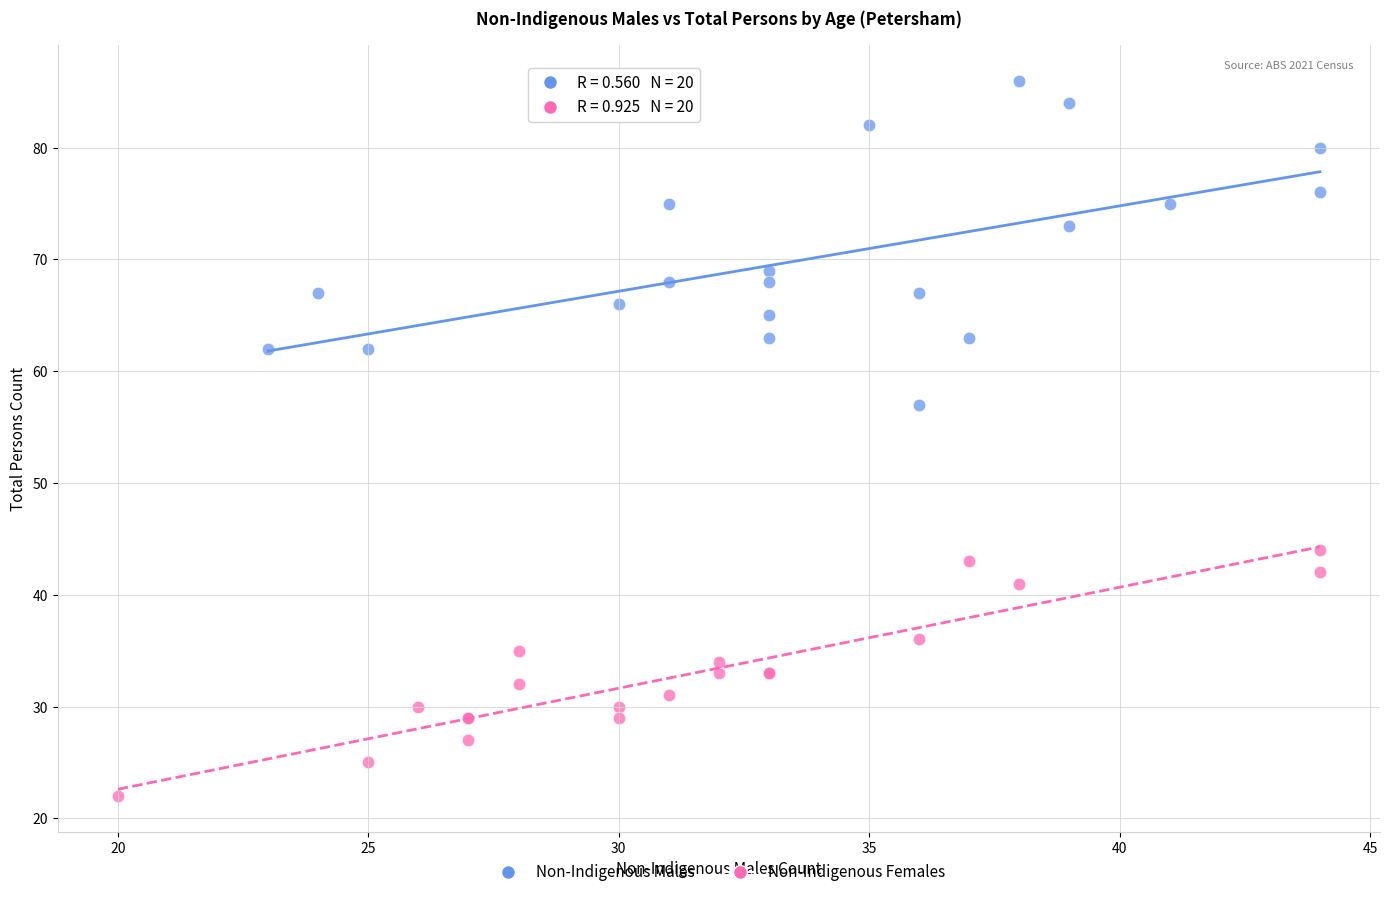

Which series reaches the minimum Y coordinate?

Non-Indigenous Females